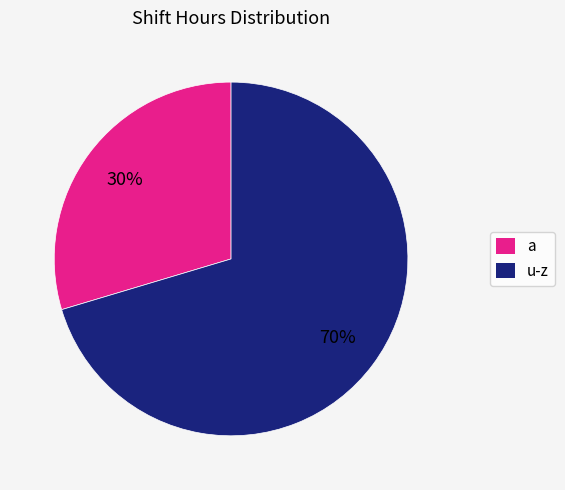

How many segments does this pie chart have?

2